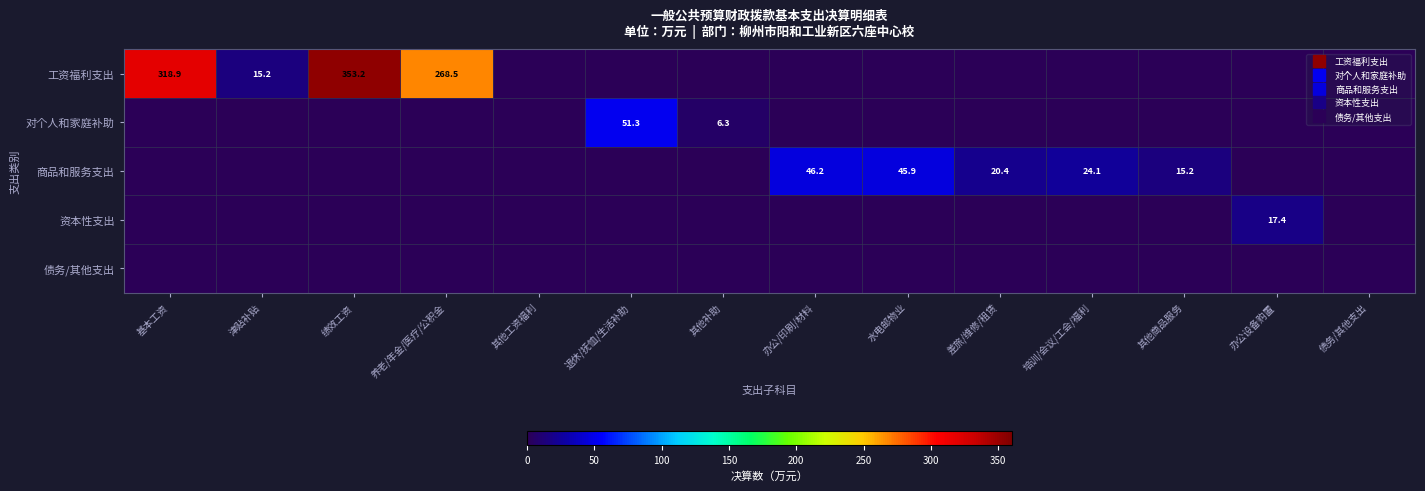

What is the total value across all series at 其他商品服务?

15.2